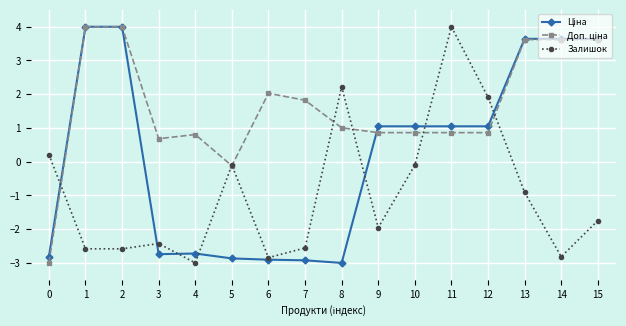

How many values in the Залишок series are below -1?

9